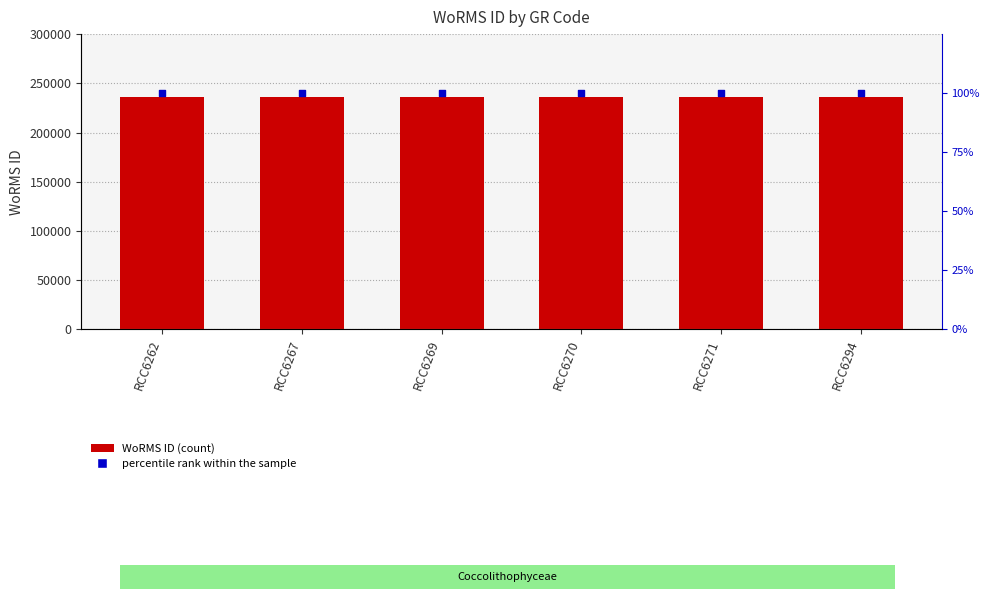

Which series has the widest spread of Y values?

WoRMS ID